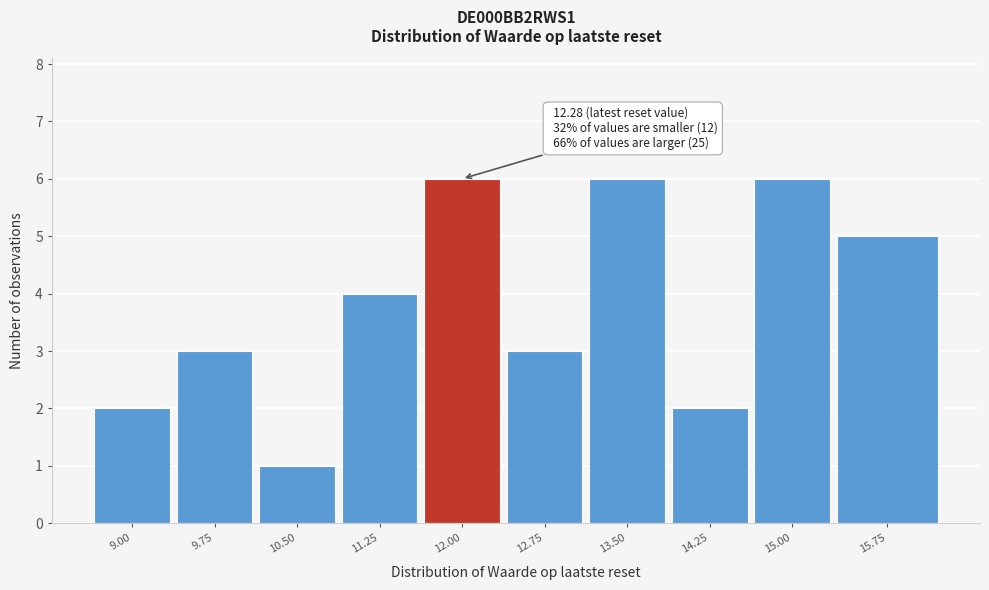

Reading left to right, list all the values displayed in this chart.

9.00=2	9.75=3	10.50=1	11.25=4	12.00=6	12.75=3	13.50=6	14.25=2	15.00=6	15.75=5